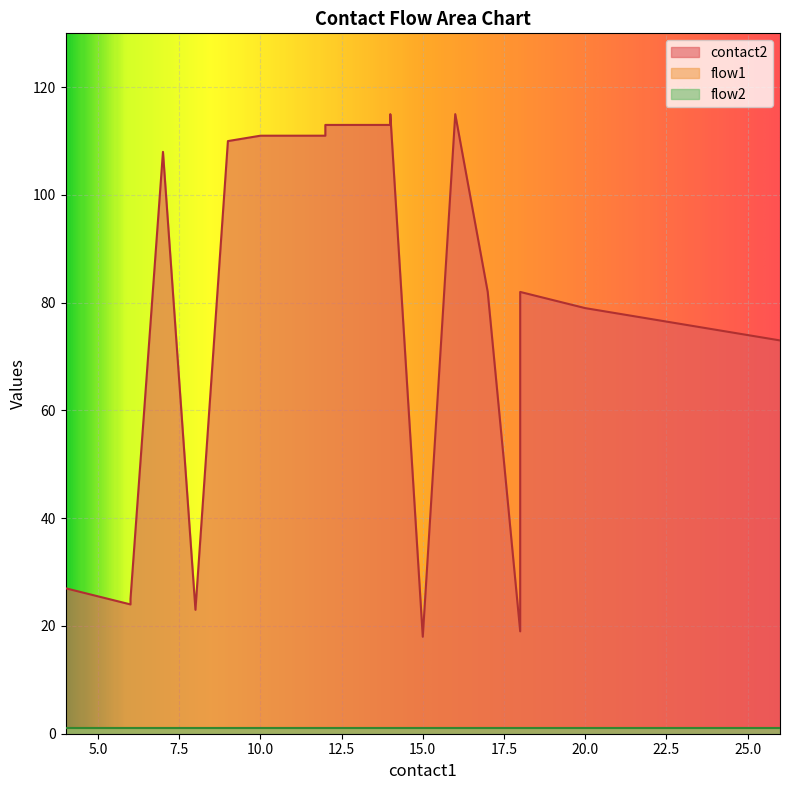

How many interior local valleys does the contact2 series have?

4